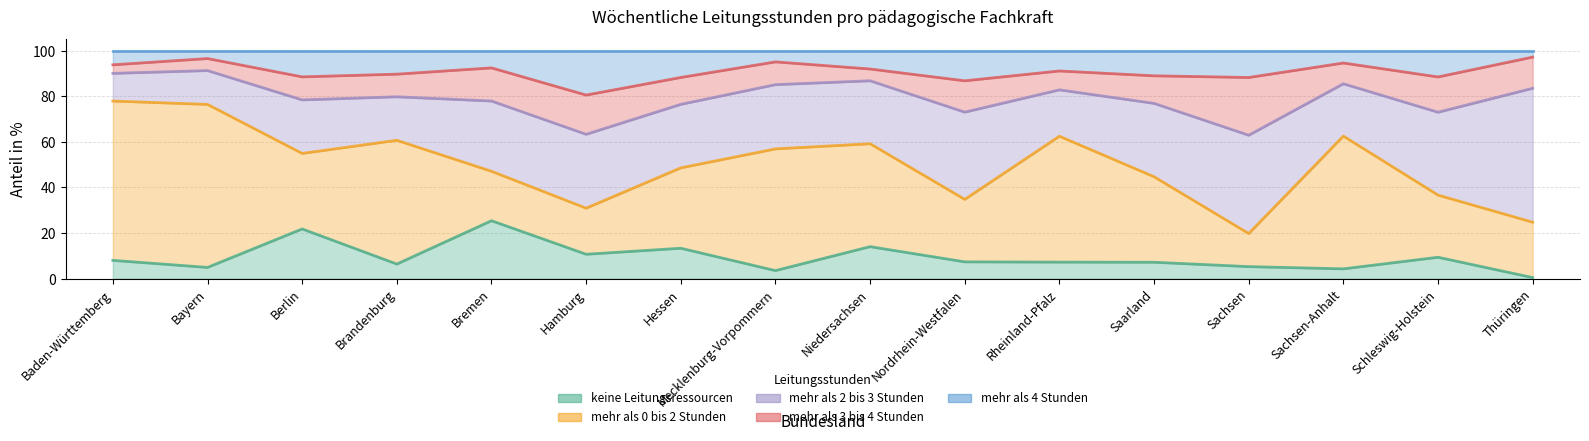

What is the label of the 10th point from the left?

Nordrhein-Westfalen